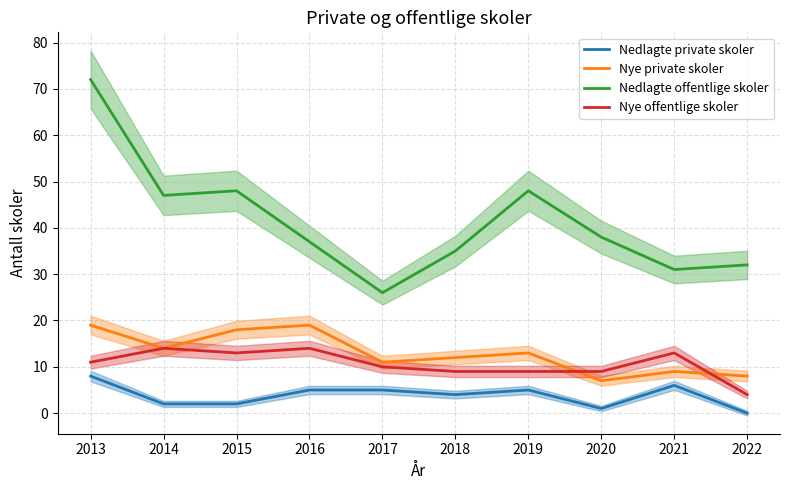

Does the chart have visible grid lines?

Yes